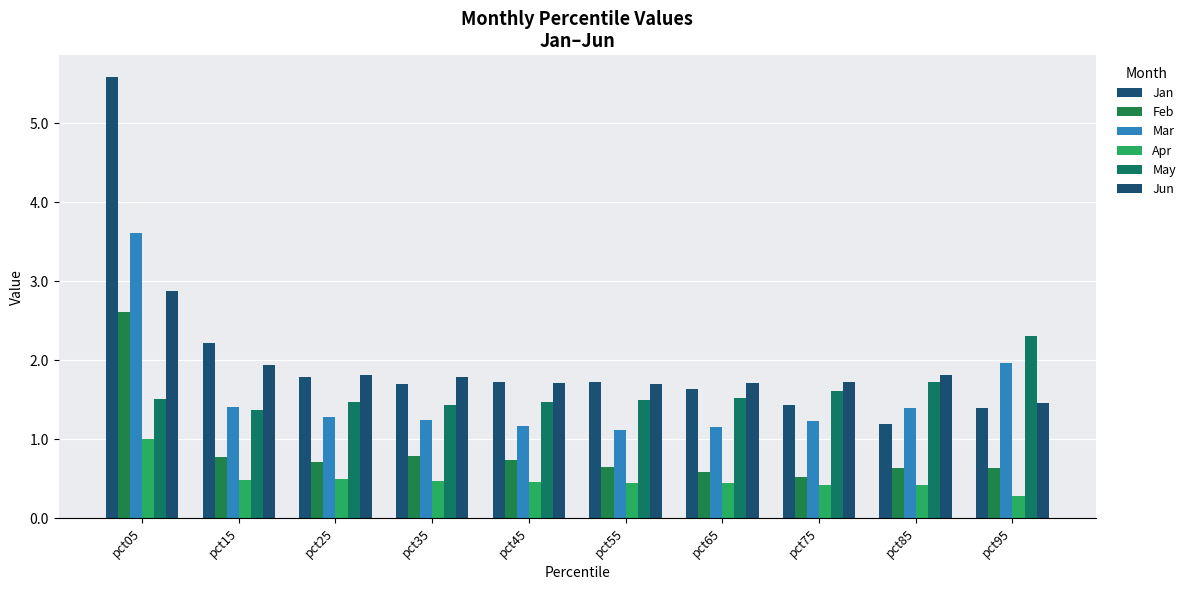

How many data points does each series have?

10